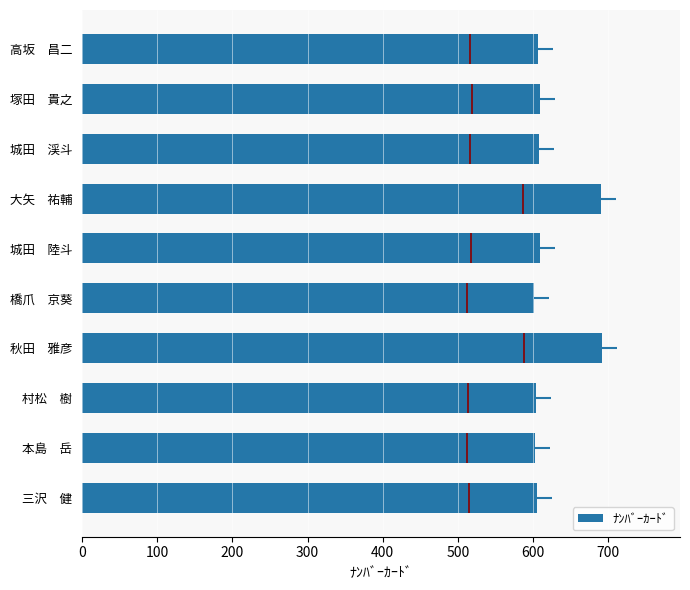

What is the average value of the ﾅﾝﾊﾞｰｶｰﾄﾞ series?

623